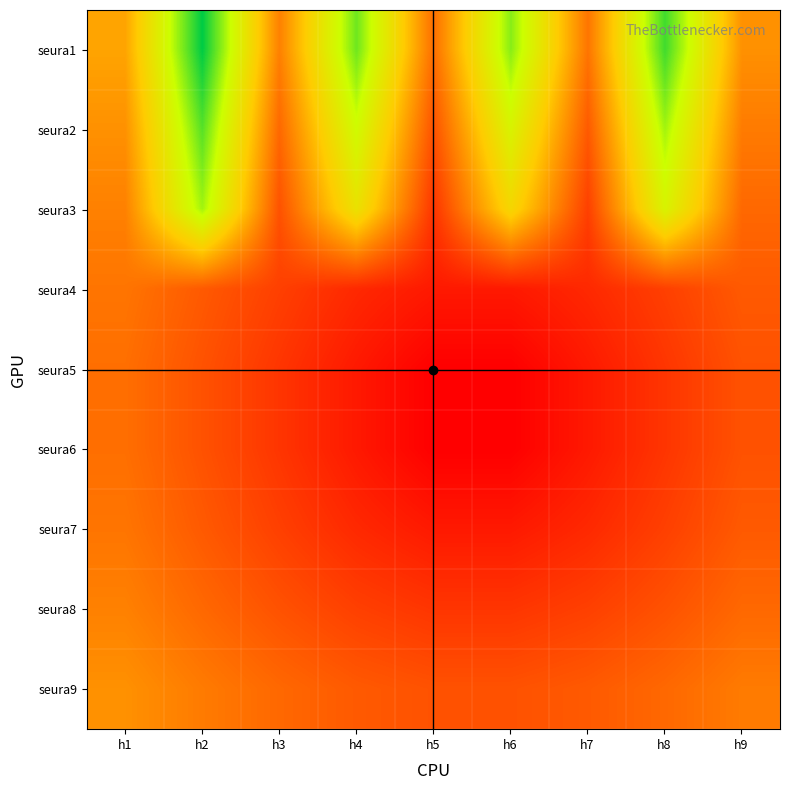

Which has a higher value, h1 or h9?

h1